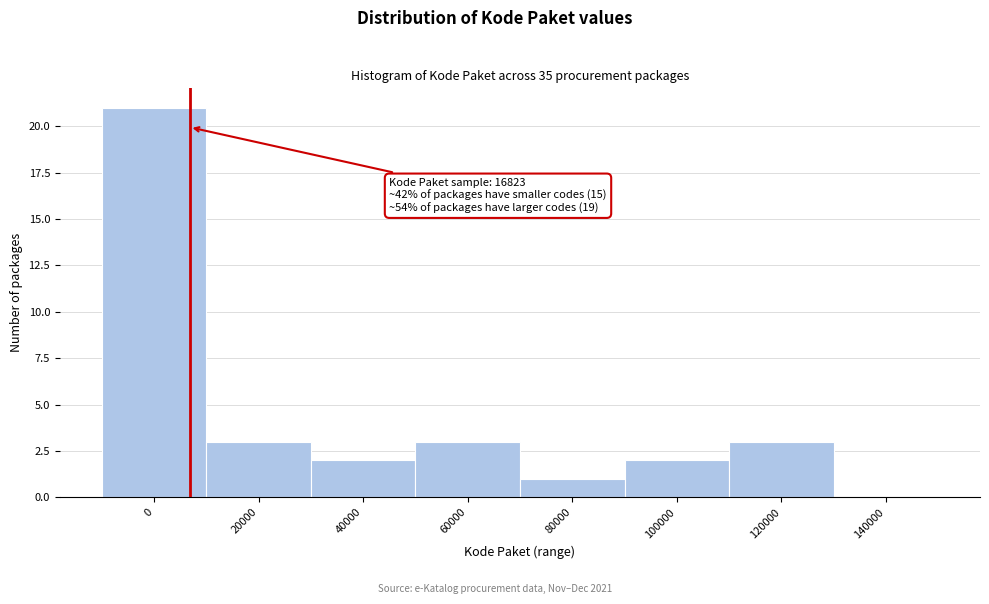

Reading left to right, transcribe all the data shown in this chart.

0=21	20000=3	40000=2	60000=3	80000=1	100000=2	120000=3	140000=0